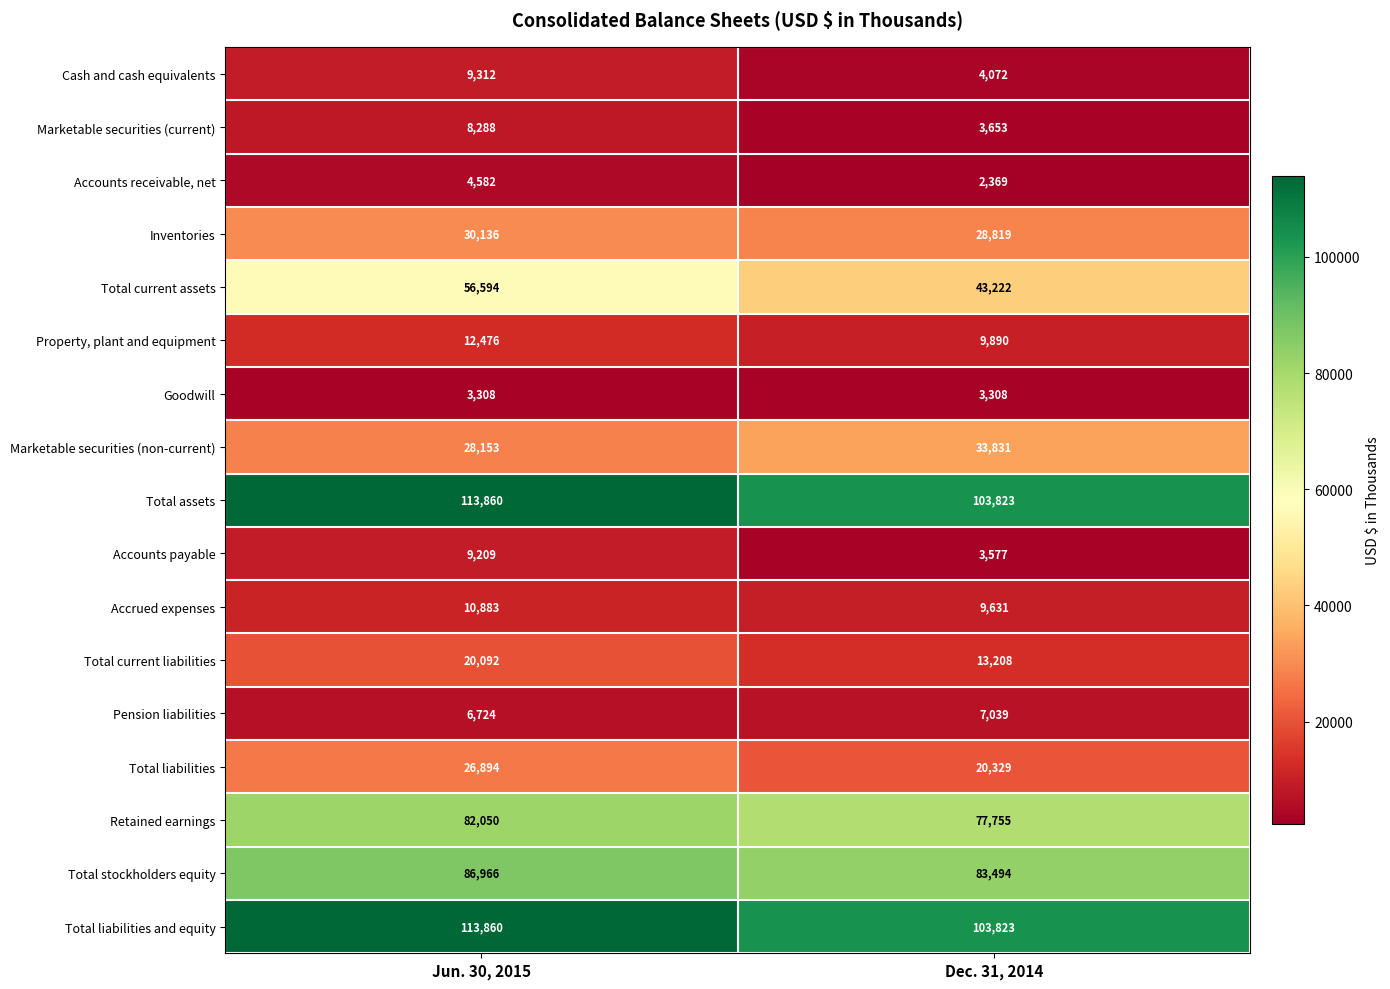

Is the value of Inventories at Dec. 31, 2014 greater than the value of Total liabilities and equity at Jun. 30, 2015?

No